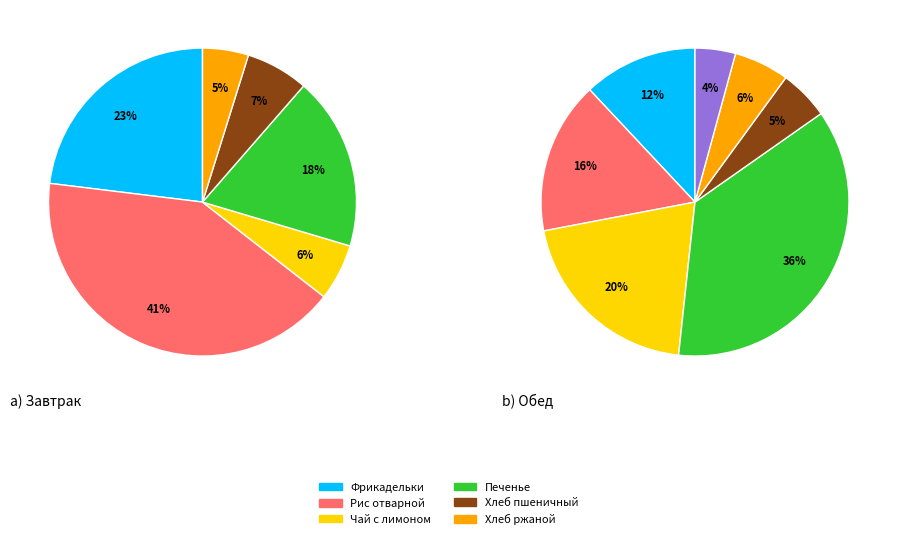

Combined, do Рис отварной (обед) and Хлеб пшеничный (обед) account for over 50%?

No